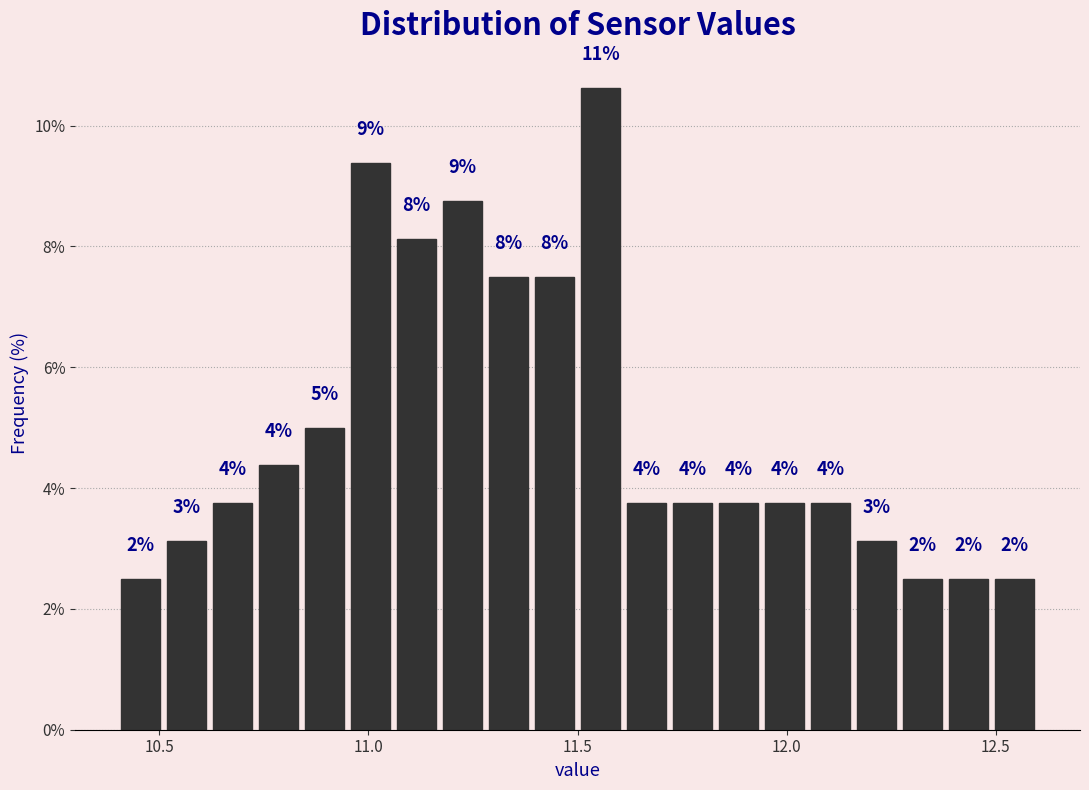

Read against the x-axis, roughly where is the centre of the tallest bar?

11.55